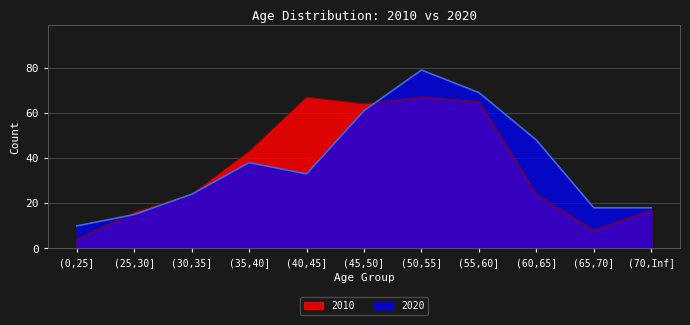

How many data points in 2010 are above 24?

5